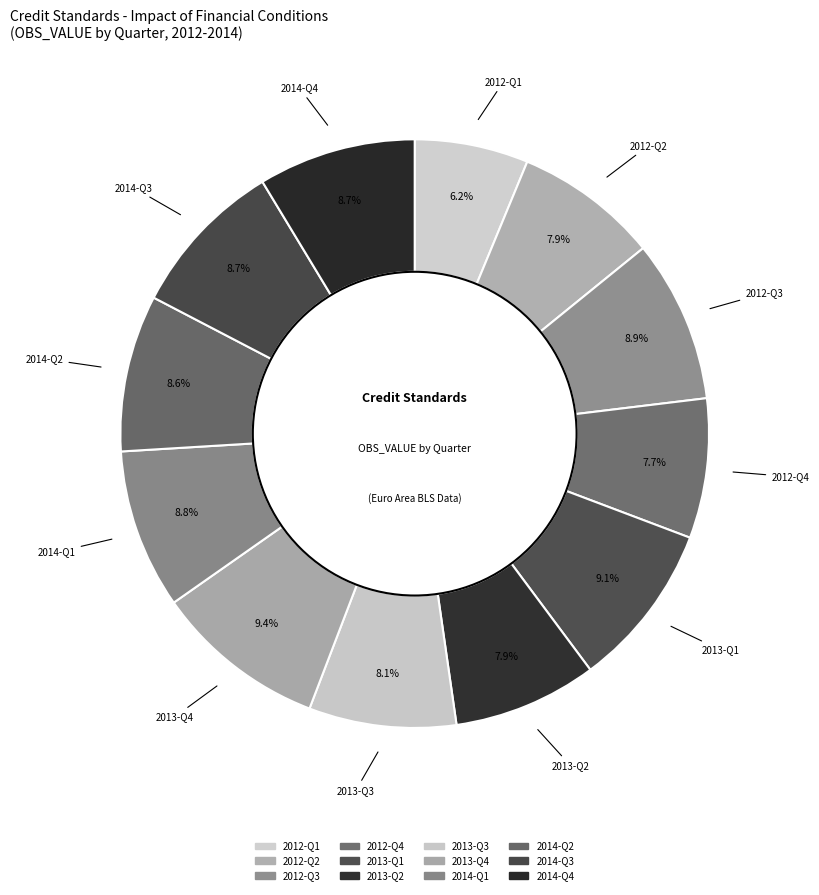

Is it true that 2013-Q4 is 21% of the pie?

False